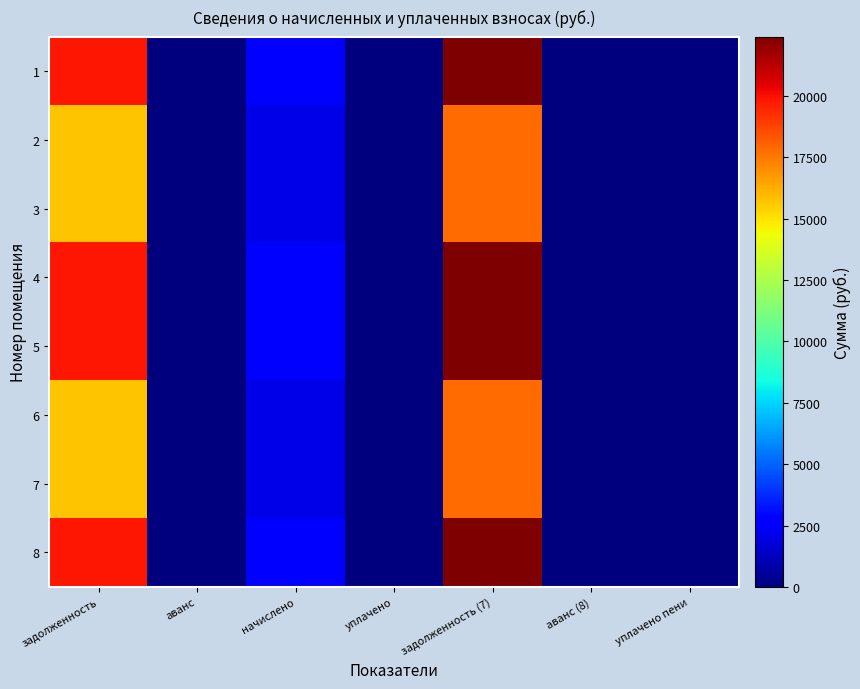

Rank the series at задолженность from lowest to highest value.

2, 3, 6, 7, 1, 4, 5, 8